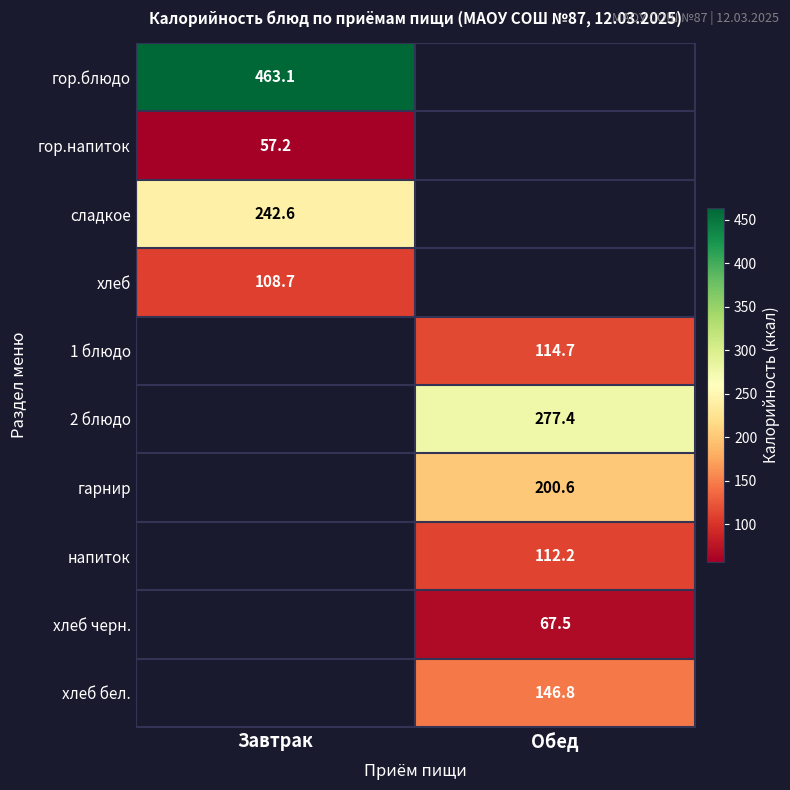

The напиток series shows 112.2 at Обед. True or false?

True